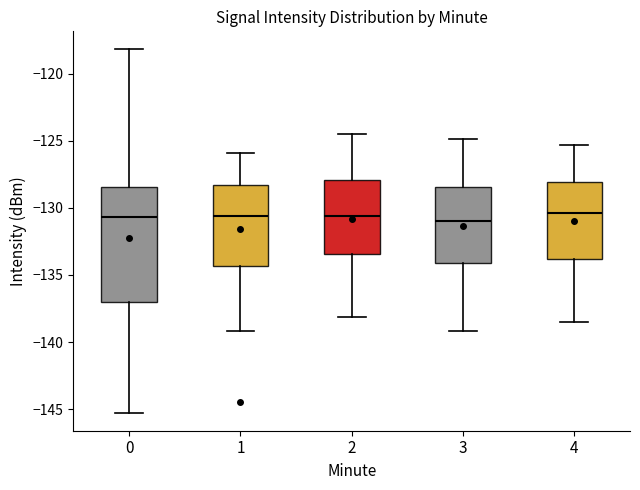

Which box is the tallest, from its lower edge to its upper edge?

0